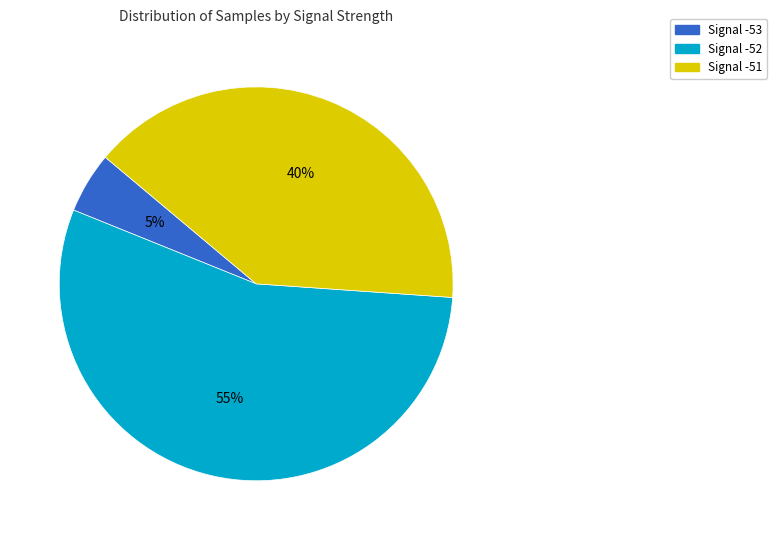

To the nearest percent, what is the difference between the largest and smallest slice percentages?

50%